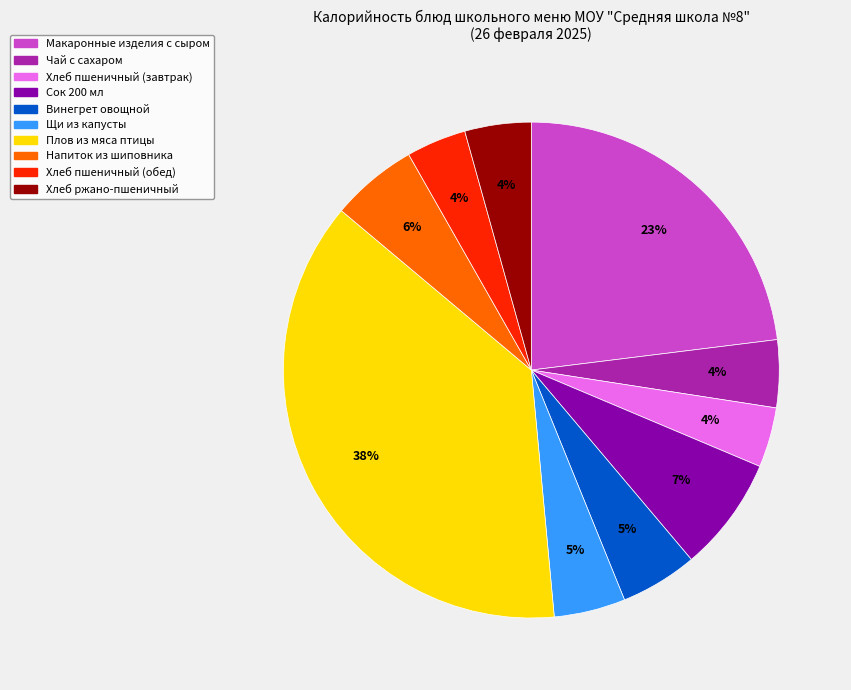

Does Чай с сахаром account for over 50% of the chart?

No